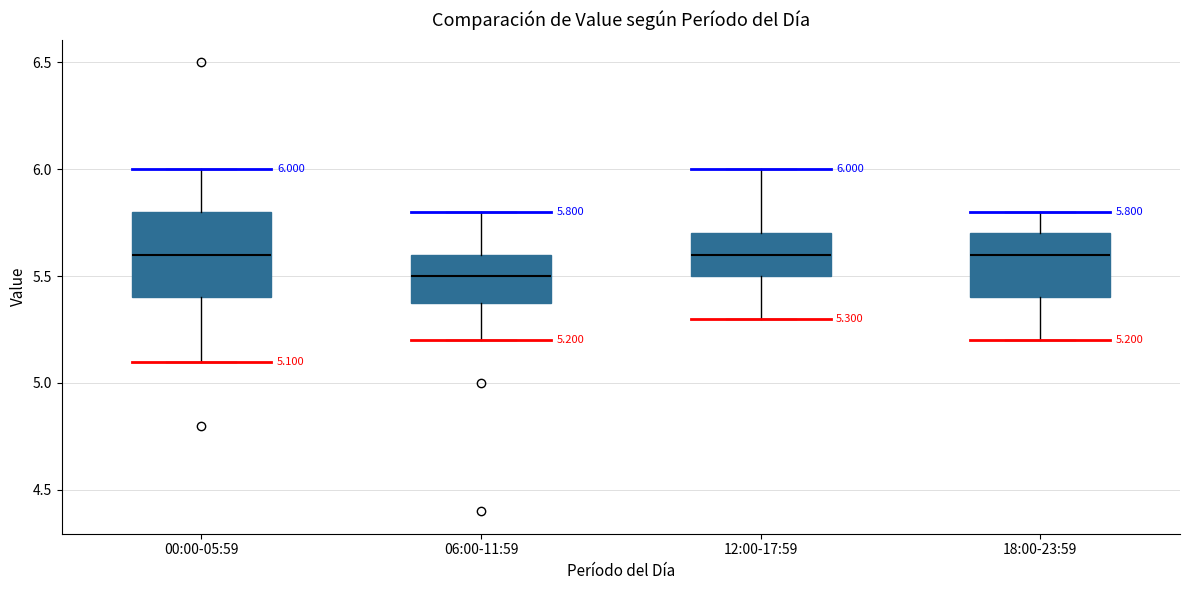

Which box has the lowest median line?

06:00-11:59